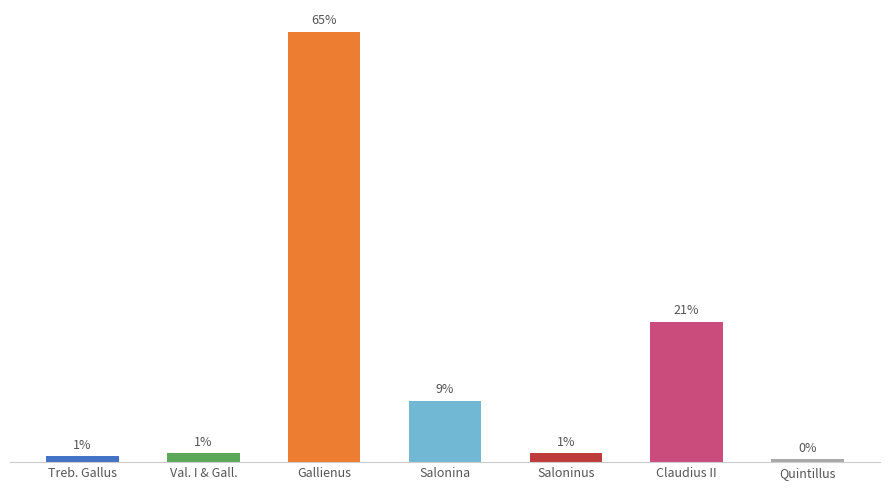

Where is the data nearest to the value 74?

Claudius II